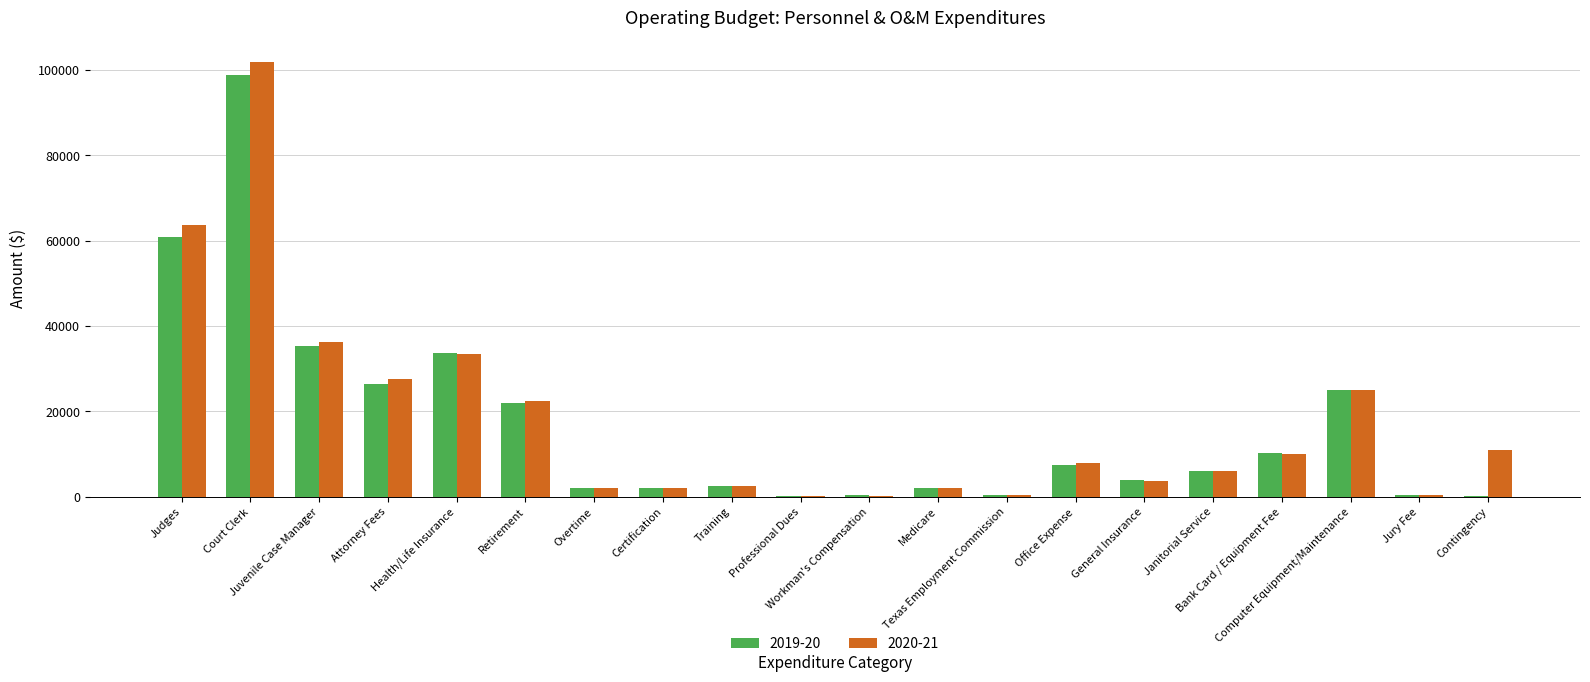

What are all the series names shown in the legend?

2019-20, 2020-21